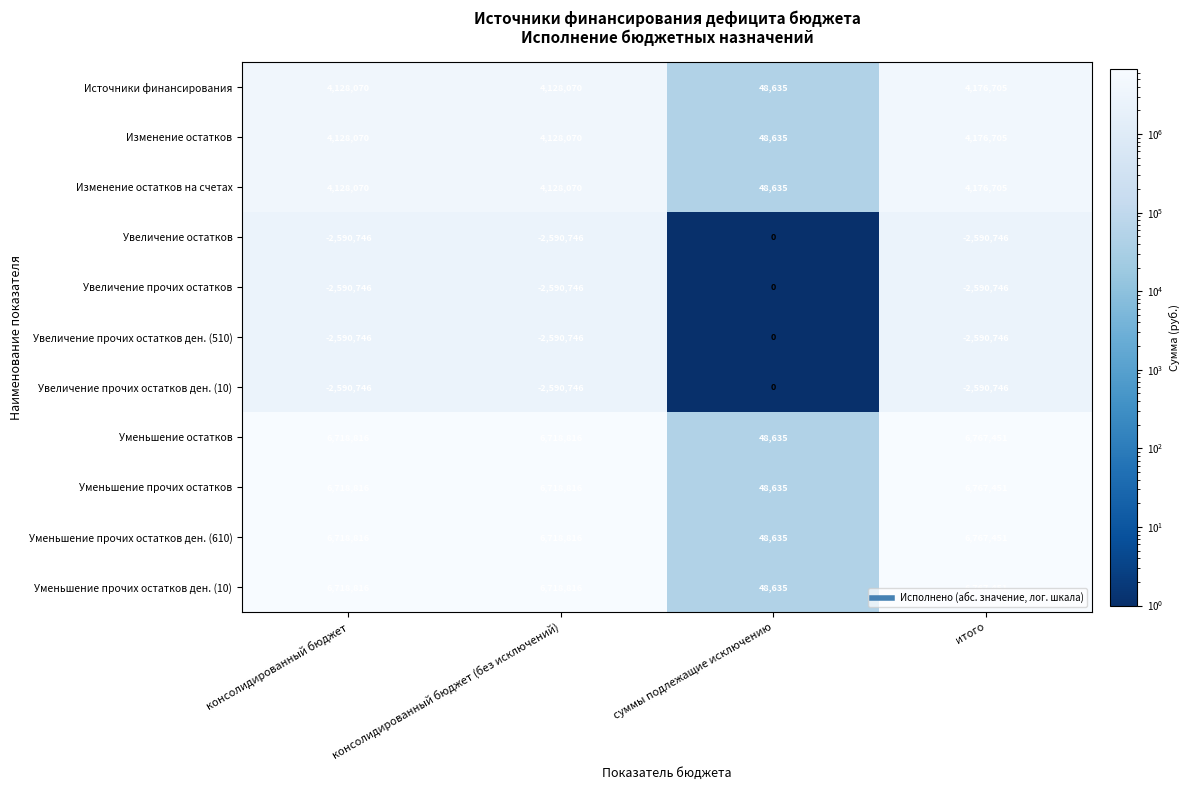

What is the sum of all Уменьшение прочих остатков ден. (610) values?

20253718